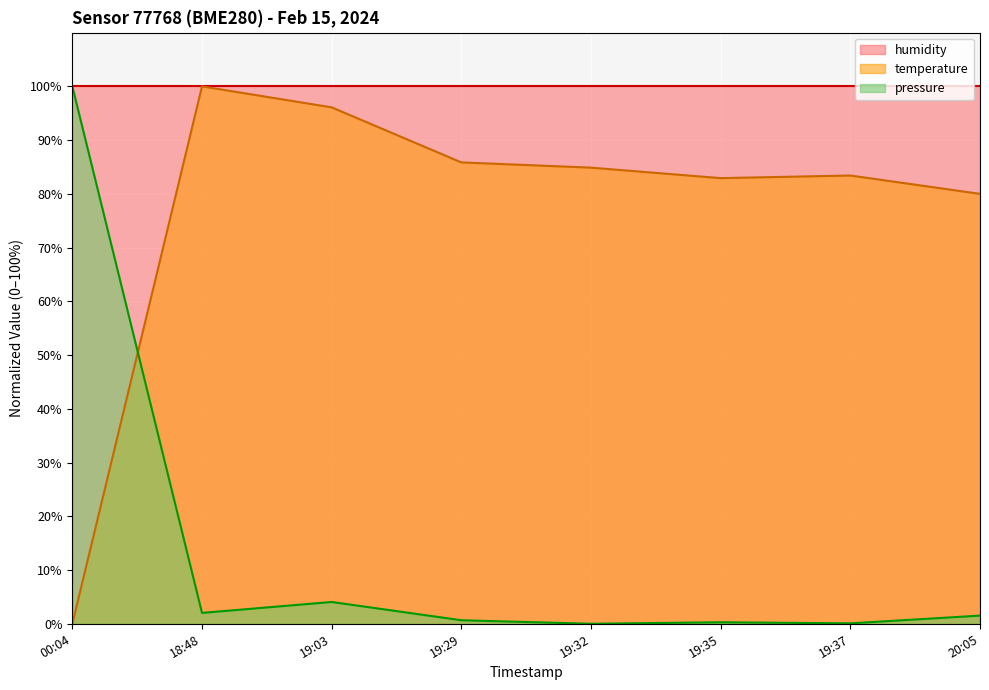

Read the pressure value at 18:48.

2.0